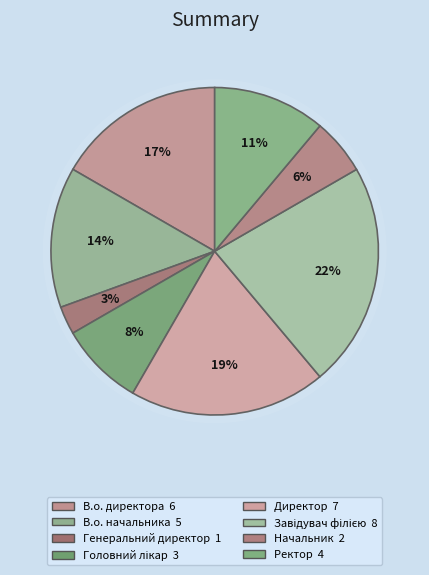

Which slice is the smallest?

Генеральний директор